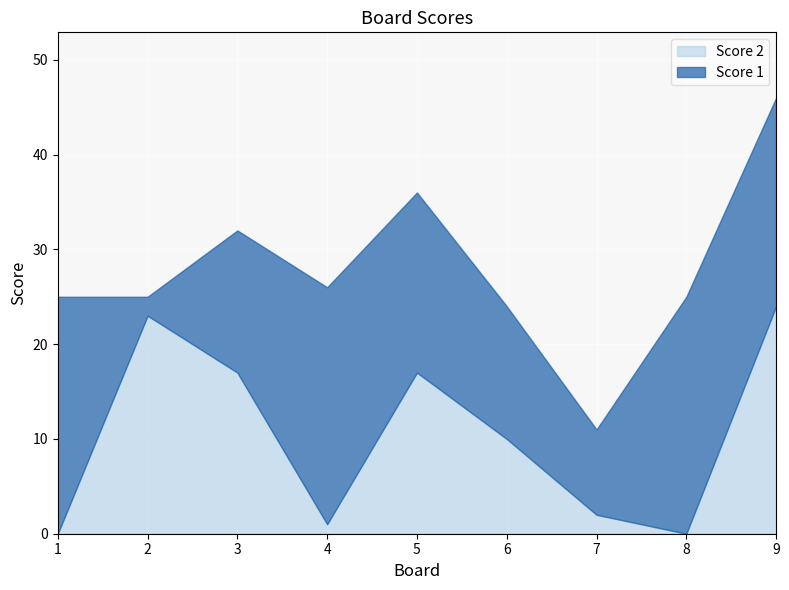

The value of Score 2 at 1 is 0. True or false?

True